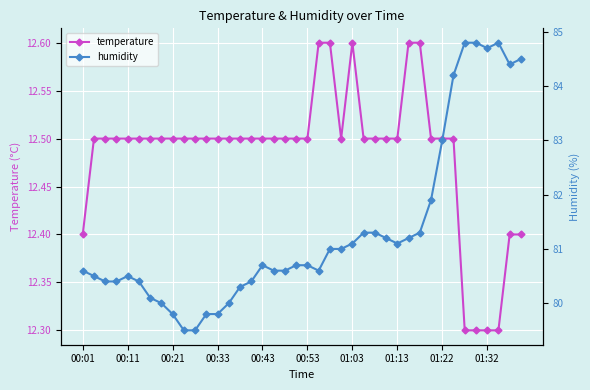

Which series has the largest range (max minus min)?

humidity